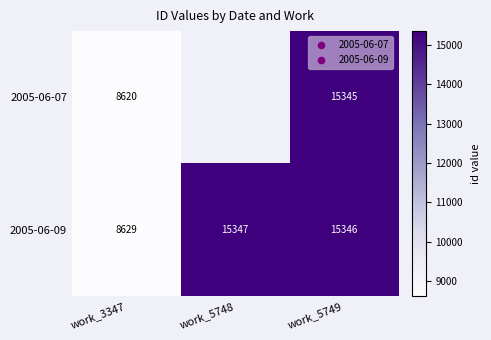

What is the difference between the 2005-06-09 values at work_3347 and work_5748?

6718